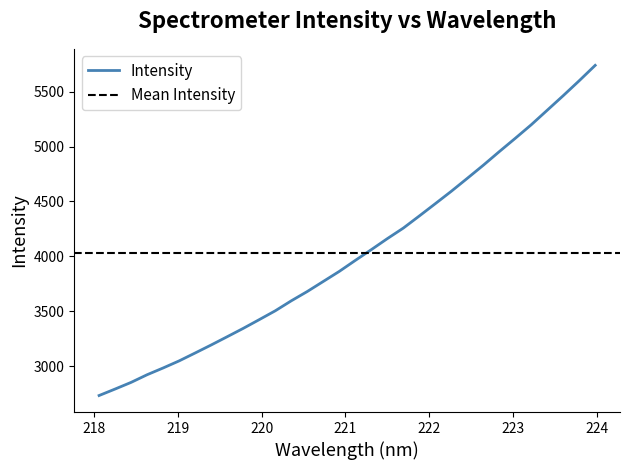

What is the label of the 25th point from the left?

222.6447